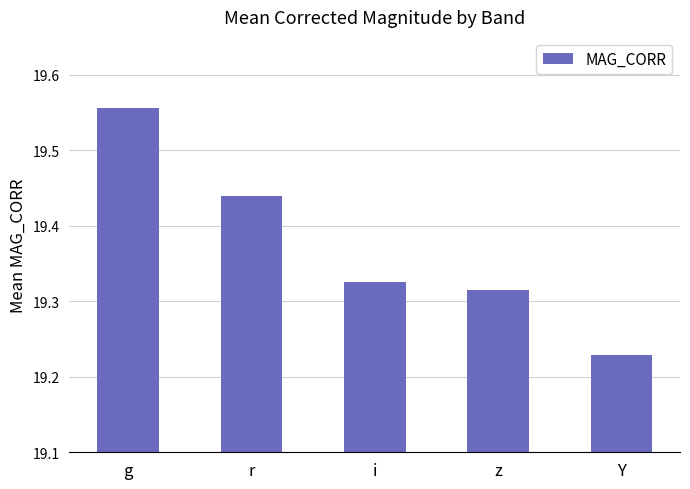

What is the change in value from g to i?

-0.2